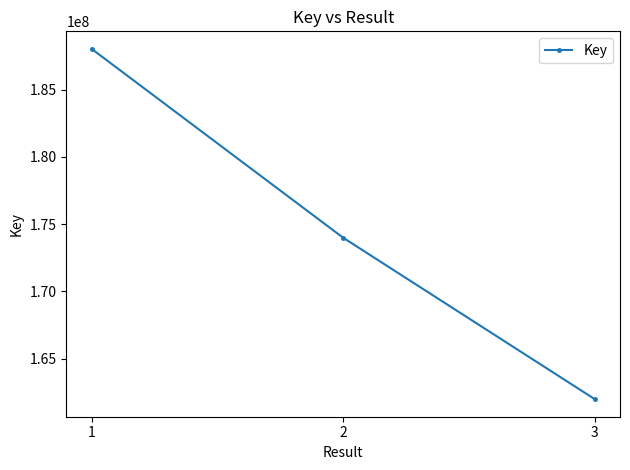

What is the ratio of the value at 3 to the value at 2?

0.9